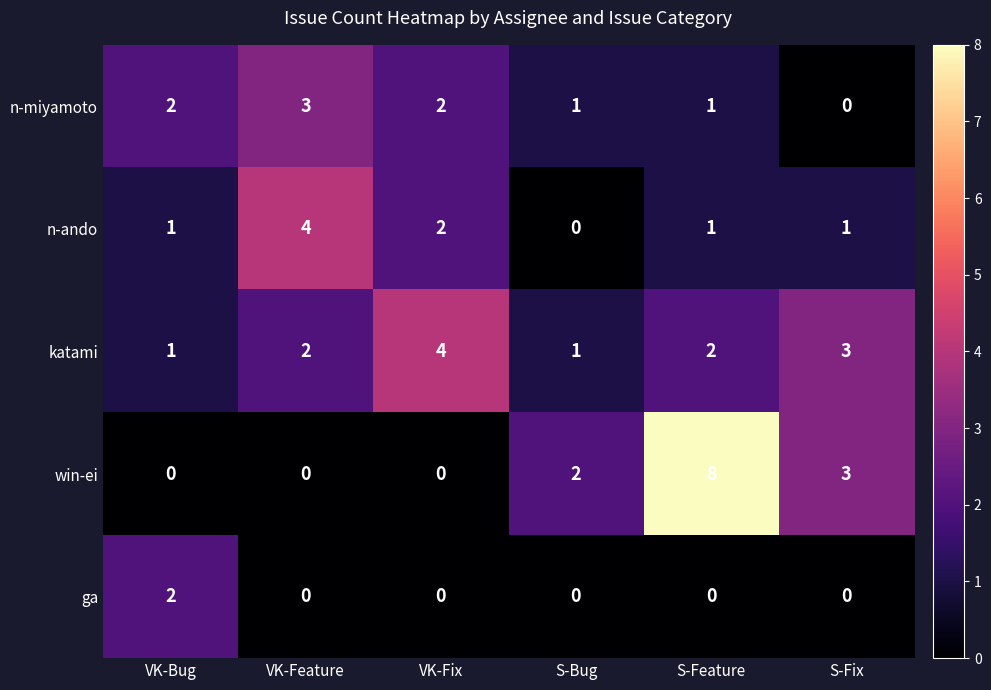

Which category has the highest value in the n-ando series?

VK-Feature